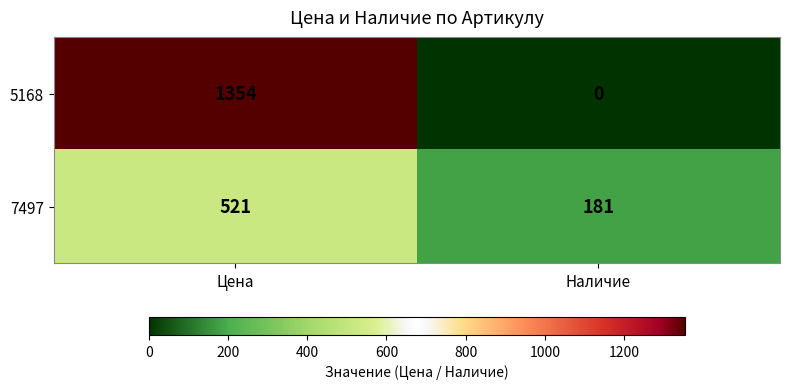

What is the sum of all 7497 values?

702